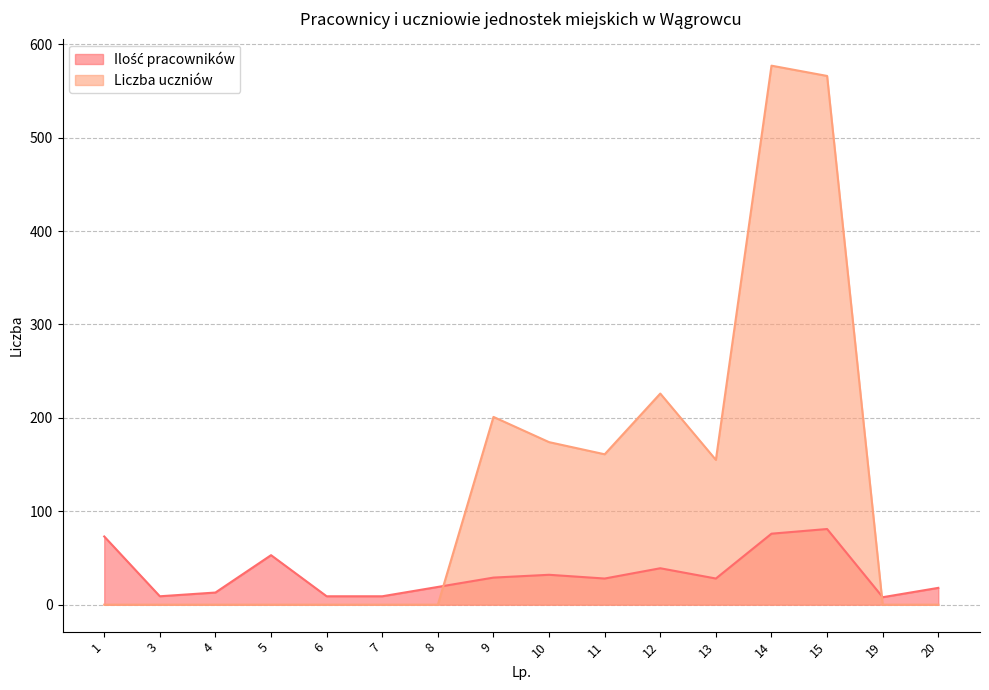

True or false: Ilość pracowników and Liczba uczniów cross at least once.

True